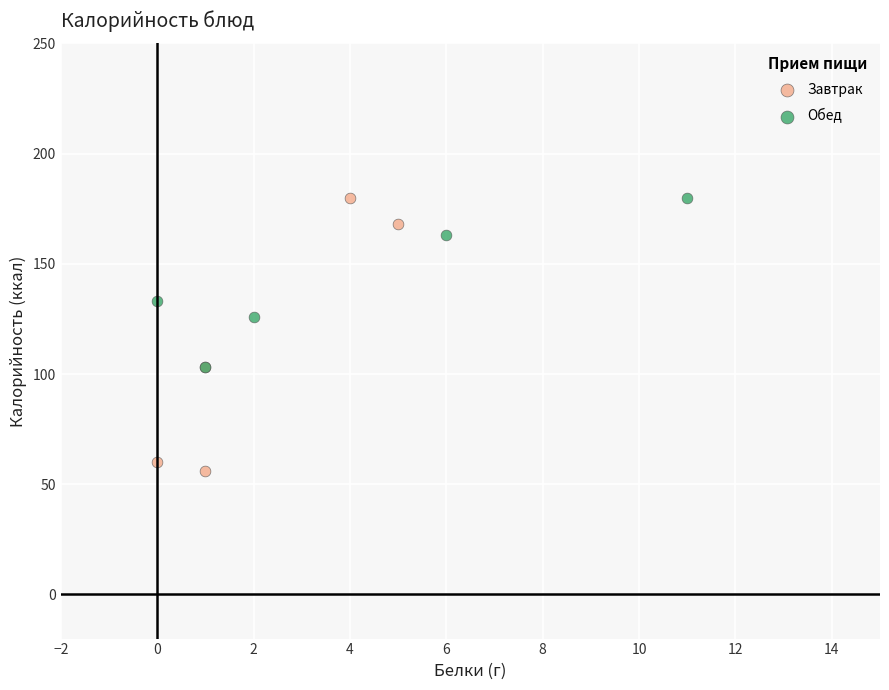

Which series has the largest Y range (max minus min)?

Завтрак